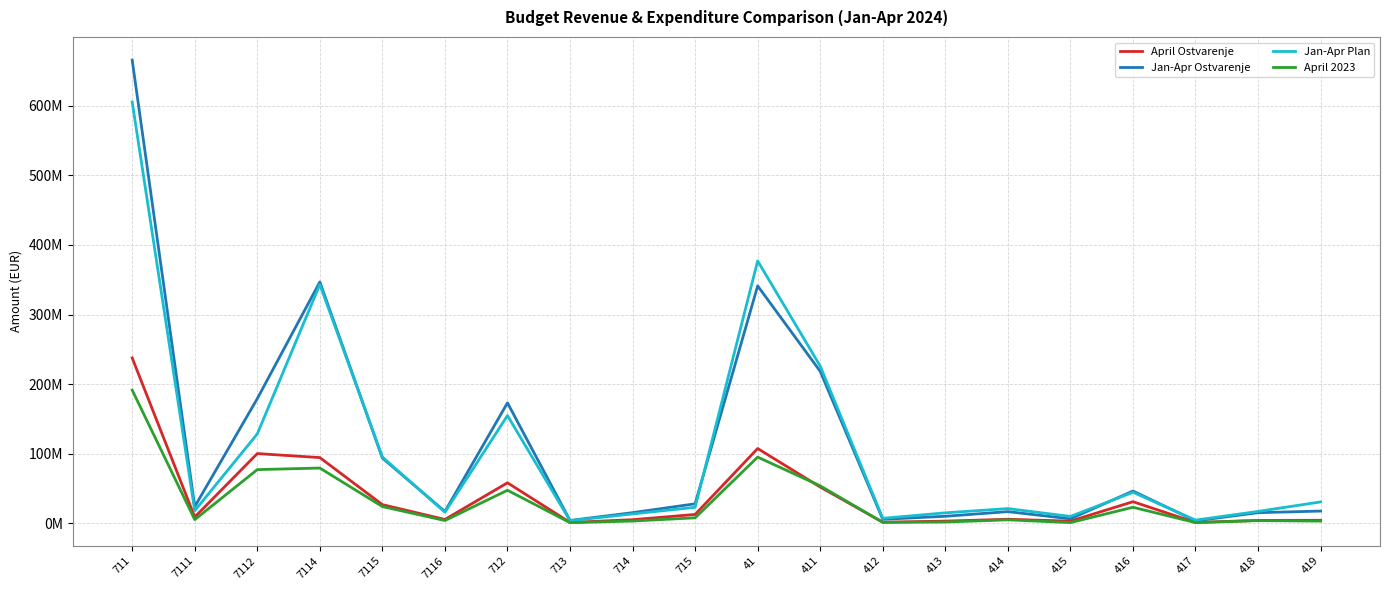

The Jan-Apr Plan series shows 9986294.5 at 415. True or false?

True